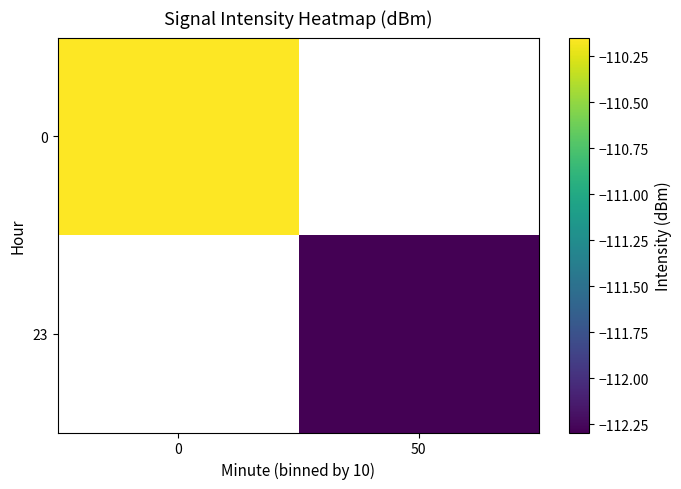

True or false: 0 has a value of -110.1 at 0.

True